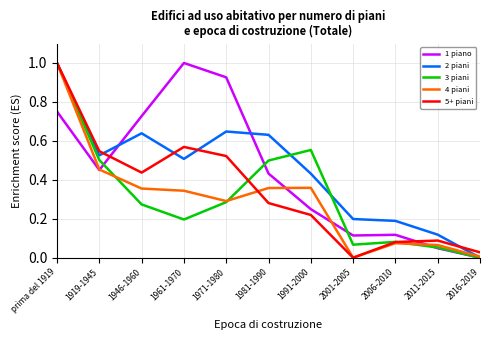

What is the total value across all series at 1971-1980?

2.7